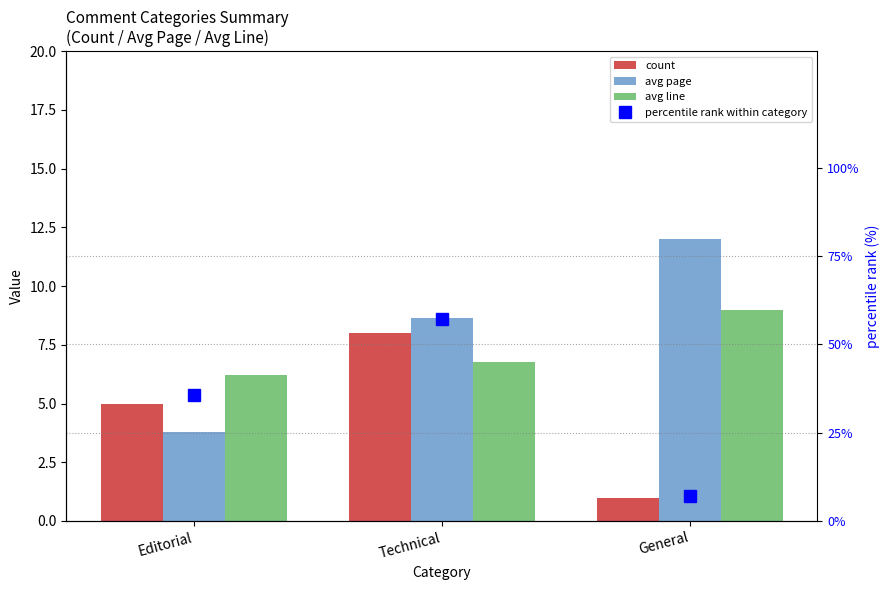

True or false: percentile rank within category has a value of 4.2 at General.

False